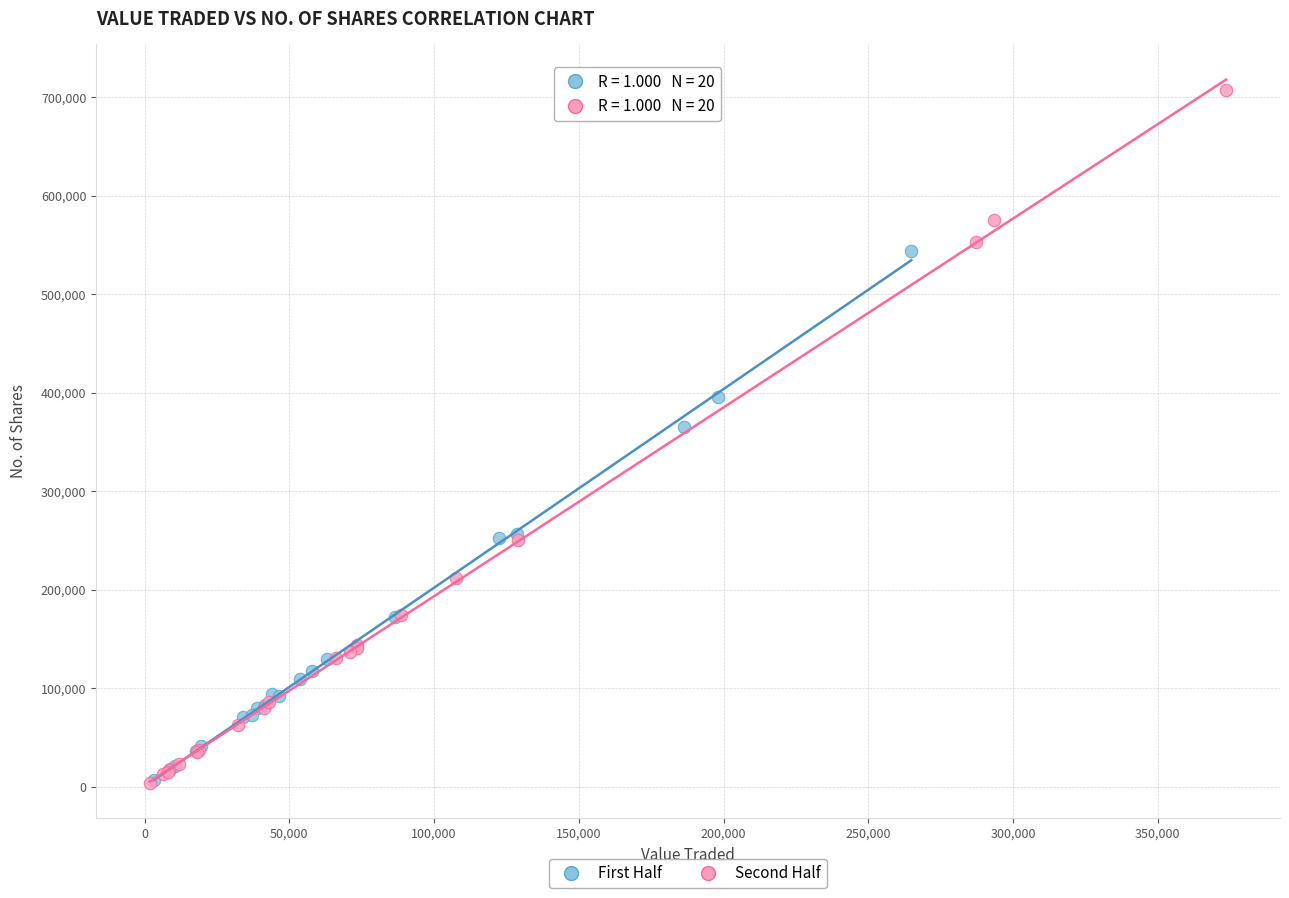

Which series reaches the maximum Y coordinate?

Second Half